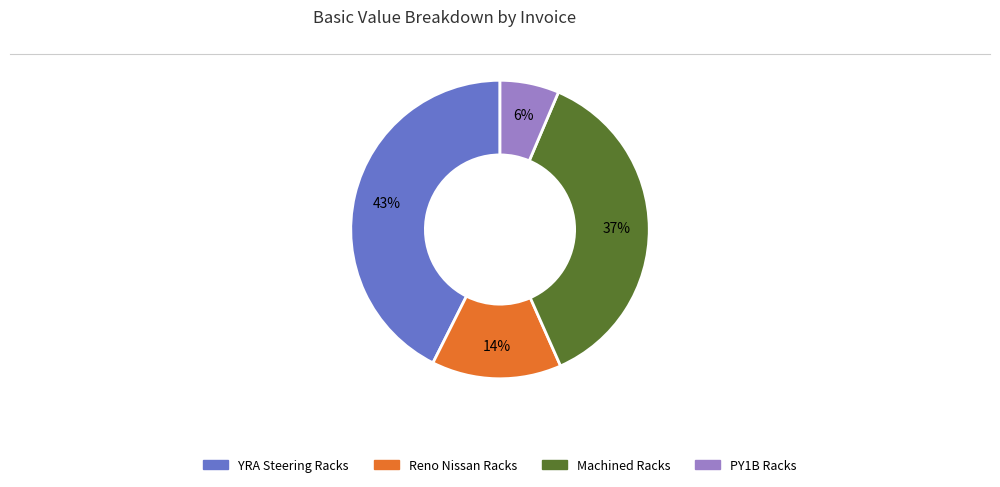

To the nearest percent, what is the average slice percentage?

25%